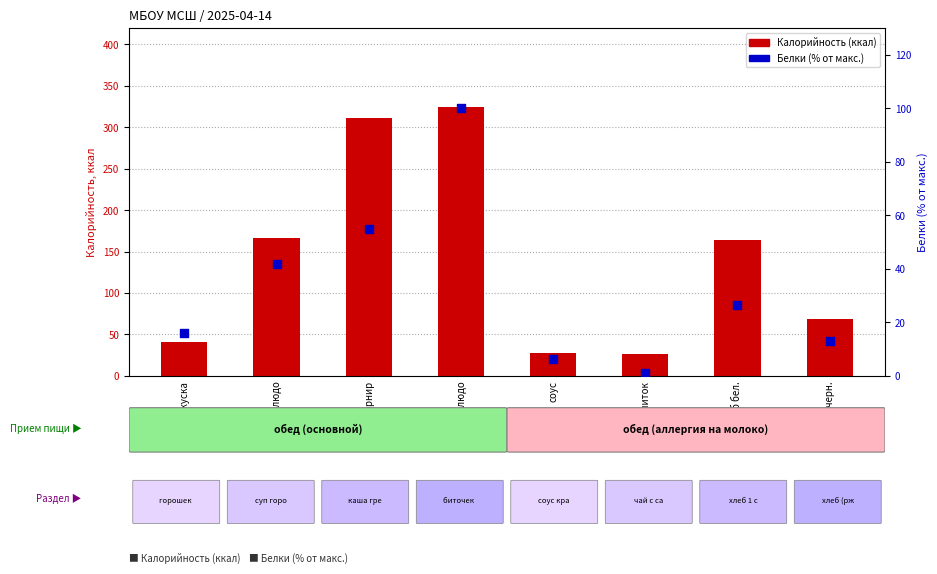

Which series has the largest Y range (max minus min)?

Калорийность